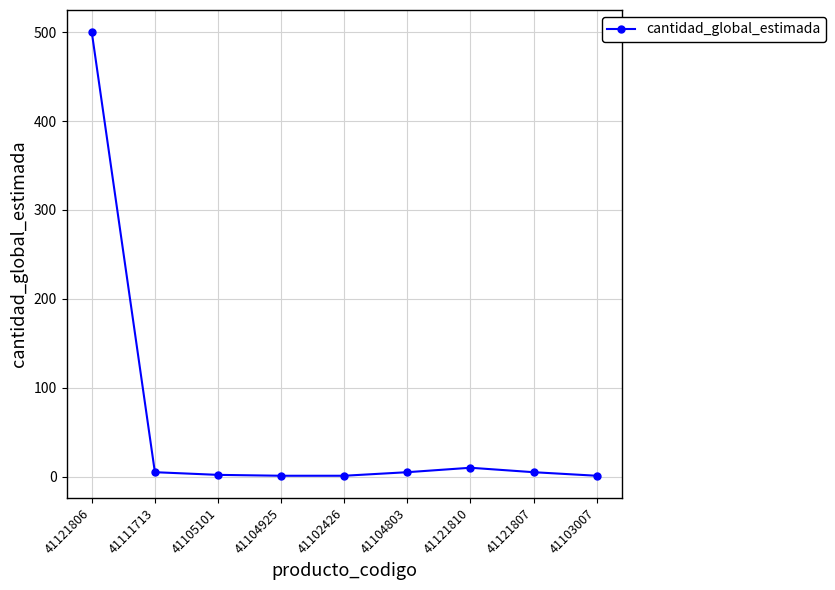

What is the value of the 6th point from the left?

5